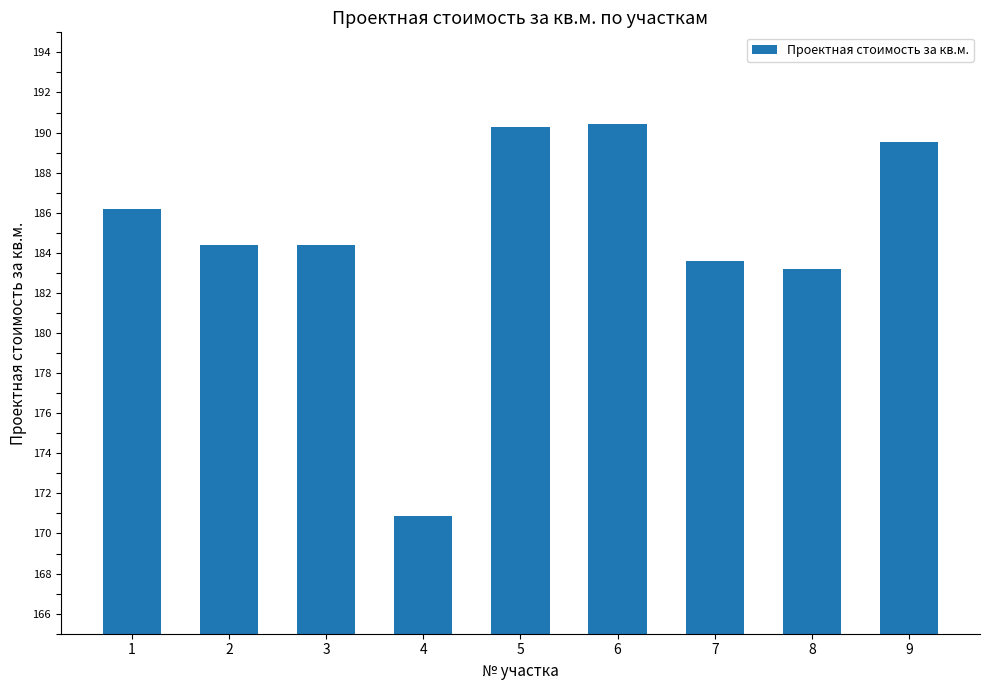

The value at 8 is 183.2. True or false?

True